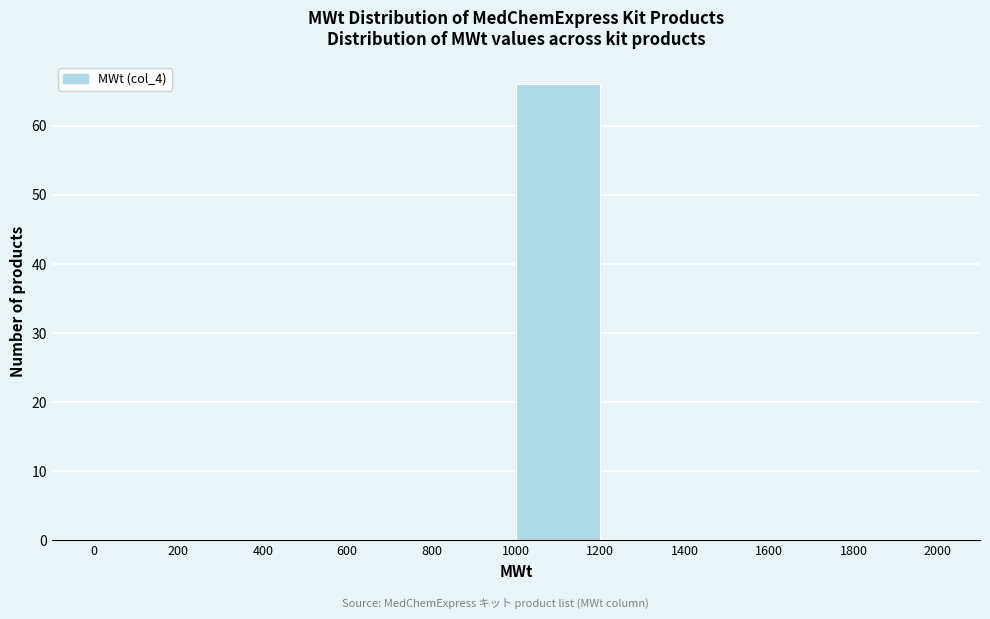

Reading left to right, list every bar in this chart as the range it spans on the x-axis followed by its height. The values are not printed on the chart, so give them approximately, as read against the axis.

0 to 200: 0
200 to 400: 0
400 to 600: 0
600 to 800: 0
800 to 1000: 0
1000 to 1200: 66
1200 to 1400: 0
1400 to 1600: 0
1600 to 1800: 0
1800 to 2000: 0